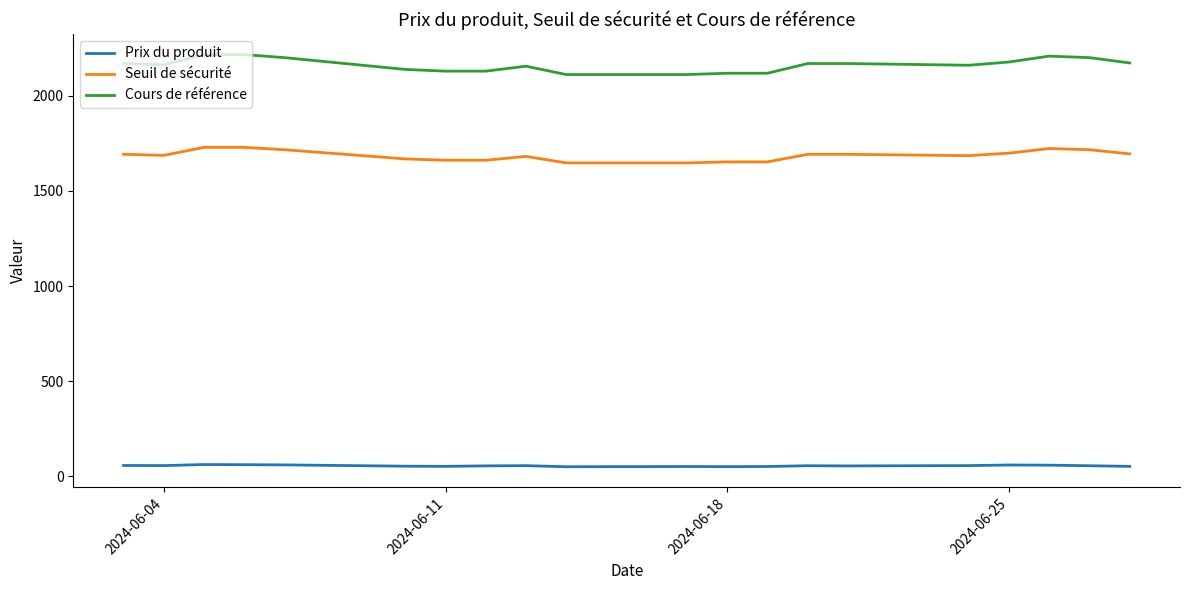

In Prix du produit, how many points are higher than both neighbors (excluding endpoints)?

5